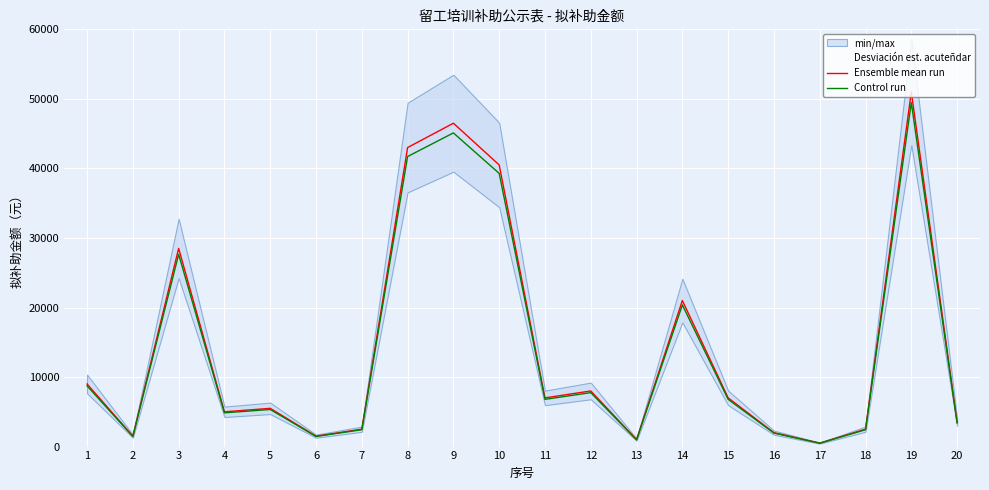

At 5, list the series in order from largest to smallest.

Ensemble mean run, Control run